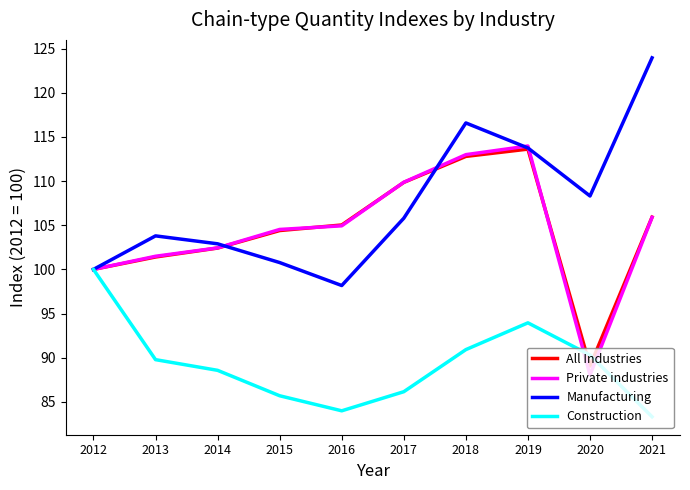

Is this an area chart (filled region under the line)?

No